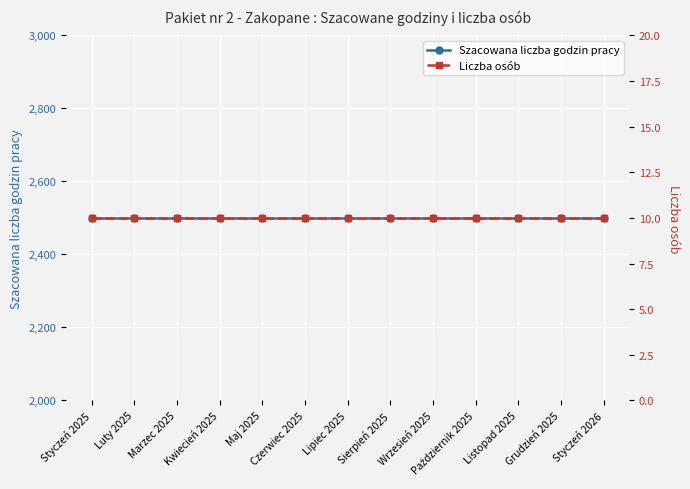

Where is Liczba osób nearest to the value 10?

Styczeń 2025